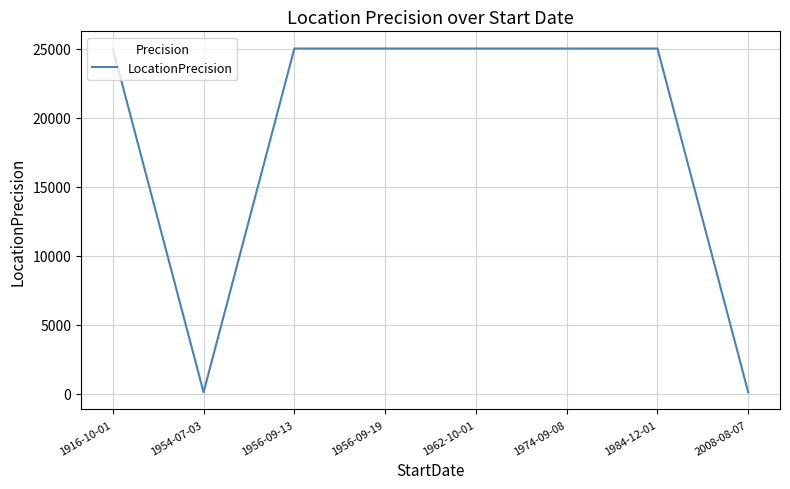

What is the label of the 5th point from the left?

1962-10-01